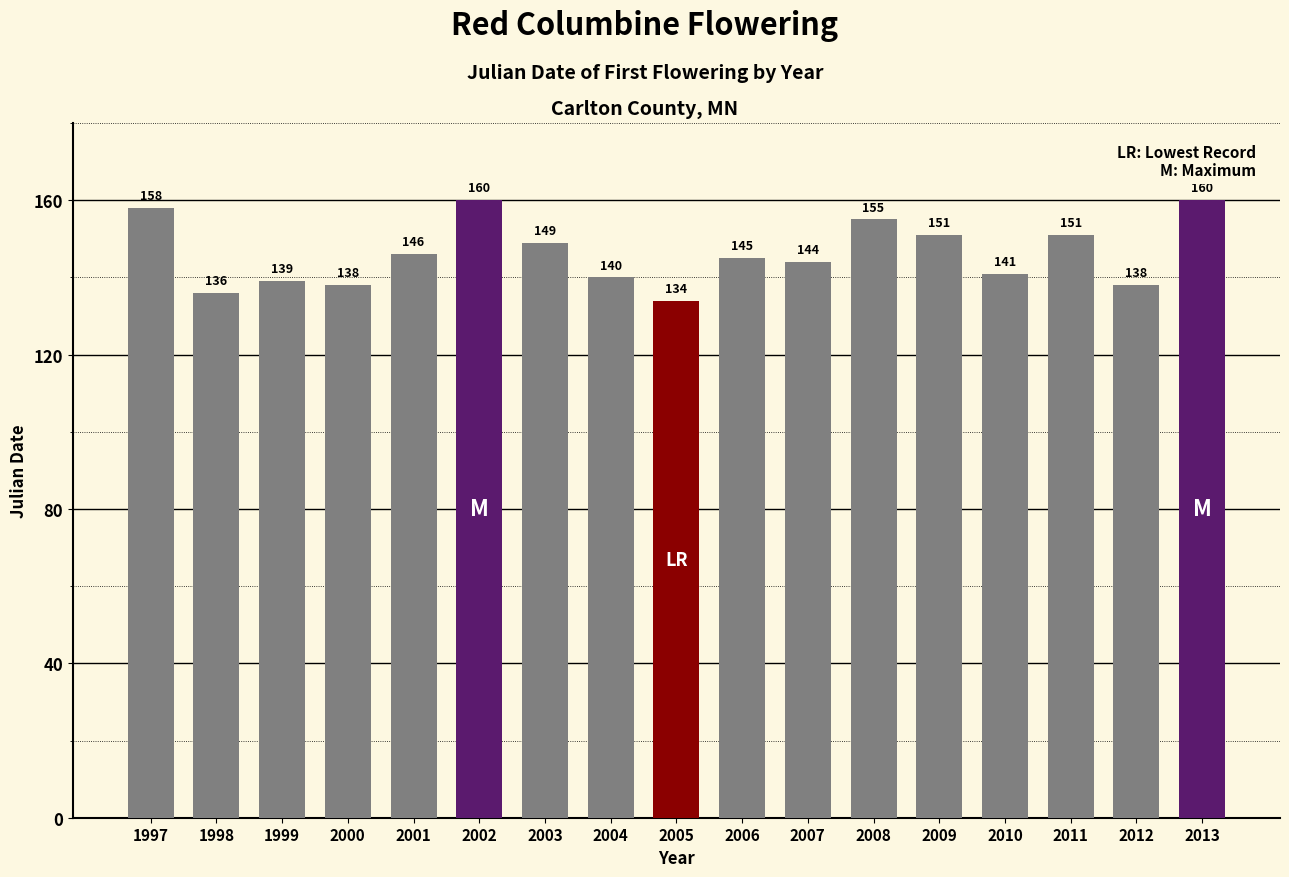

At which category does the chart reach its minimum across all series?

2005